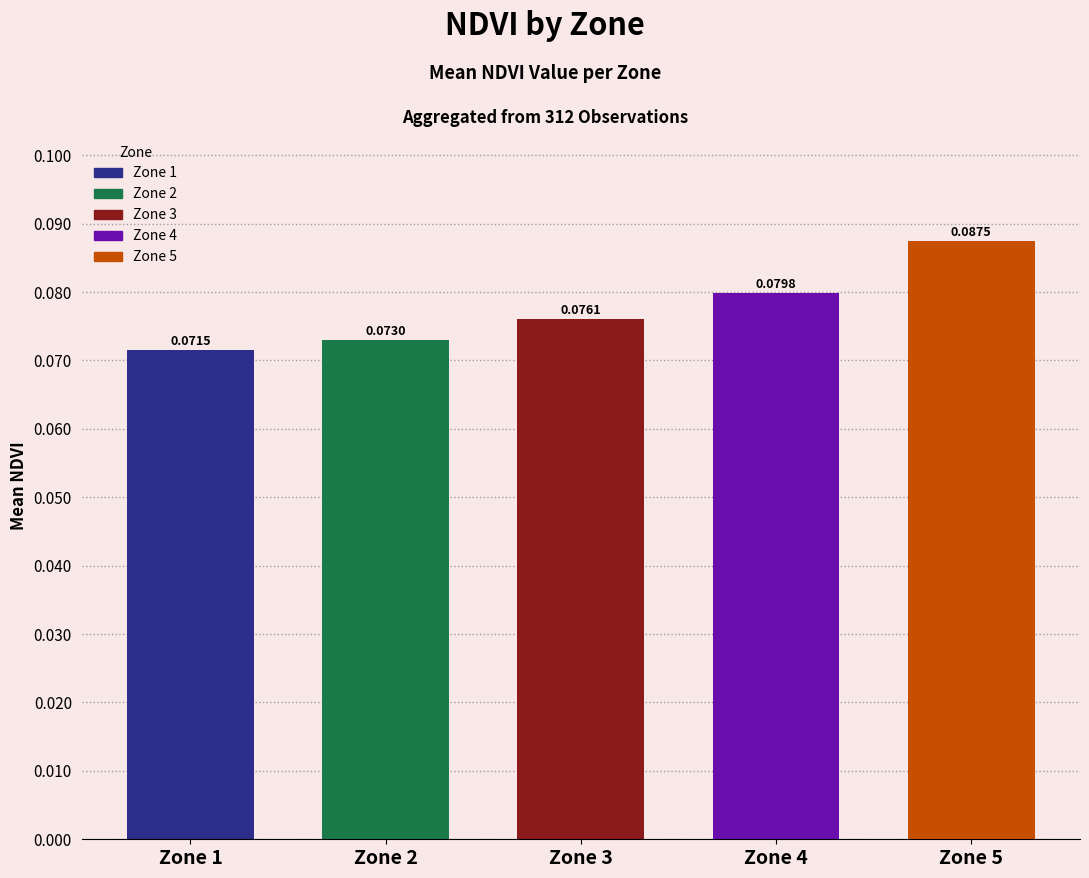

How many categories are shown in the chart?

5